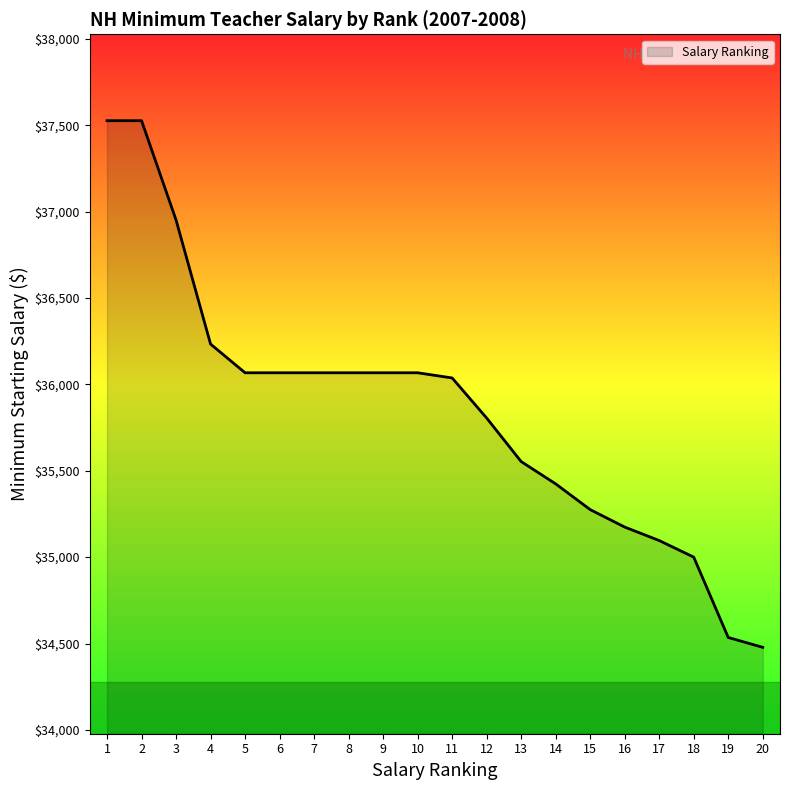

What is the change in value from 10 to 18?

-1067